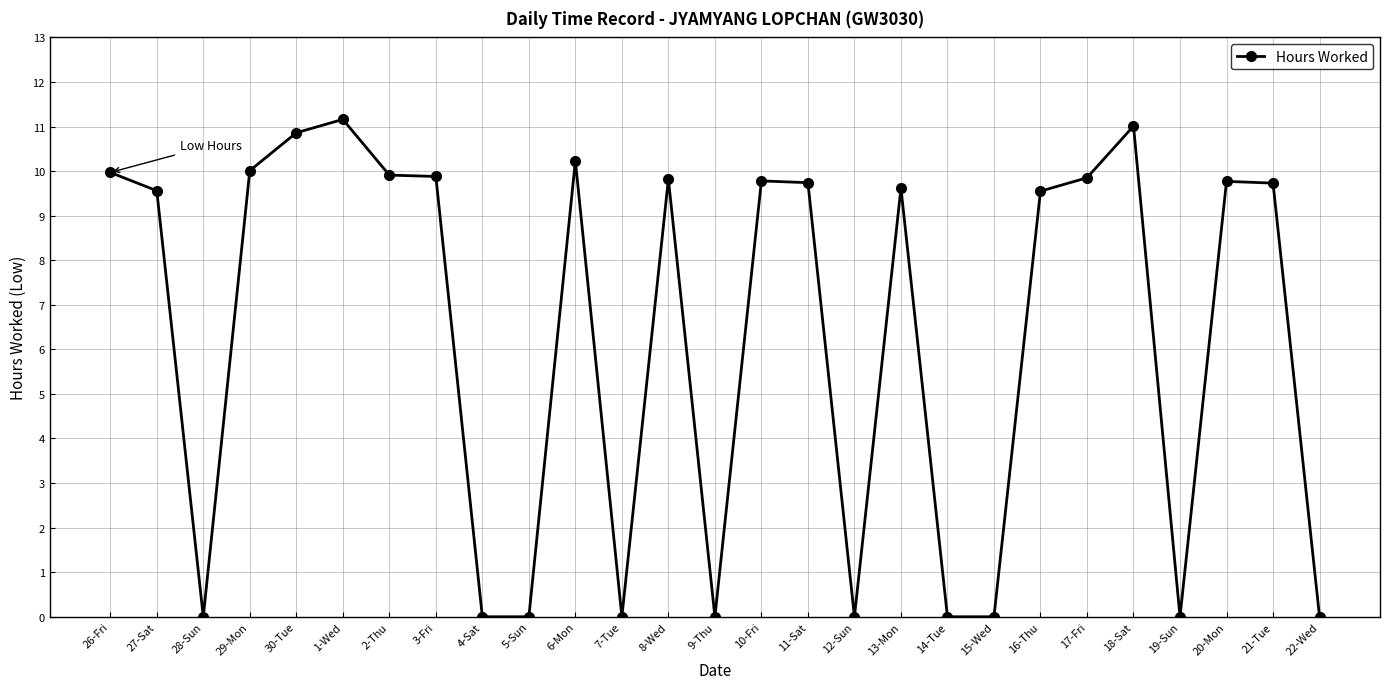

What is the label of the 20th point from the right?

3-Fri